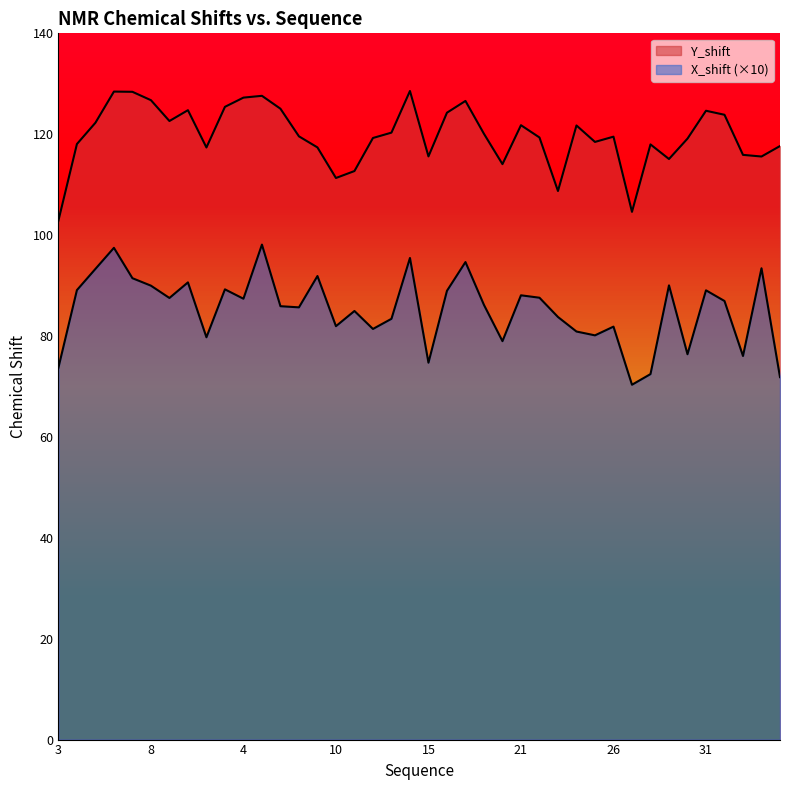

The Y_shift series shows 164.1 at 15. True or false?

False